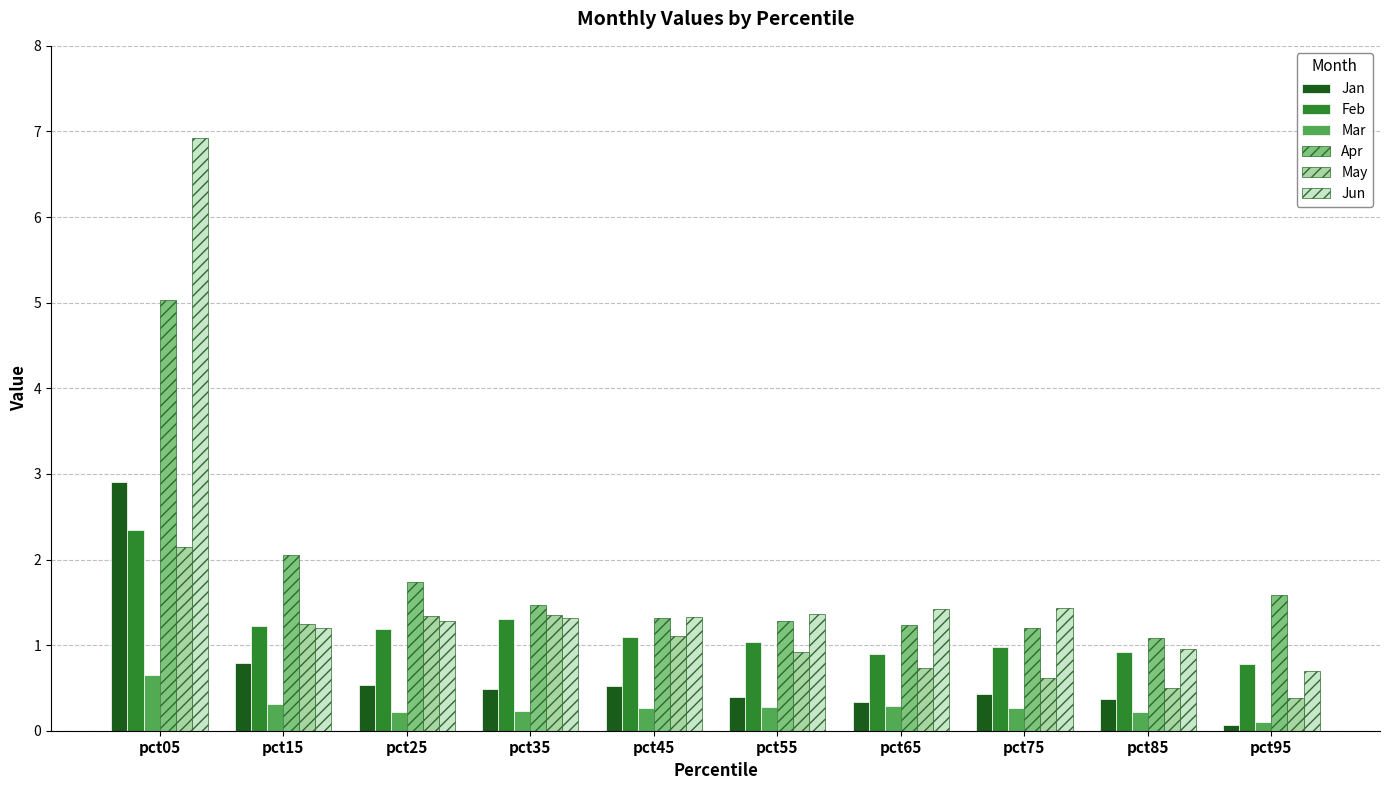

The Apr series shows 0.4 at pct45. True or false?

False